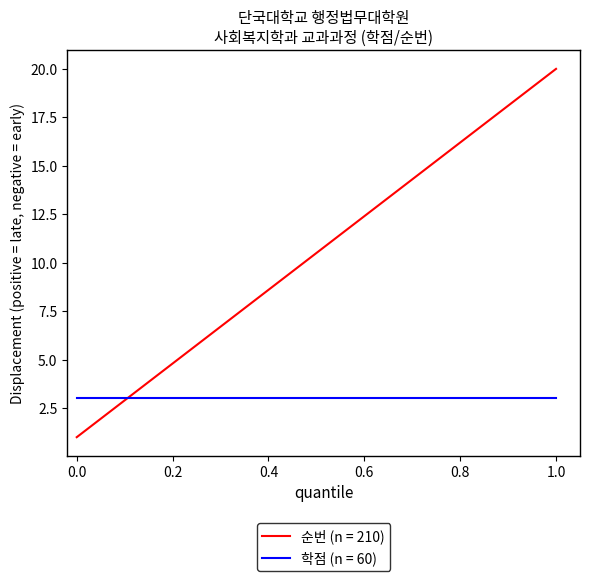

What is the maximum value shown in the chart?

20